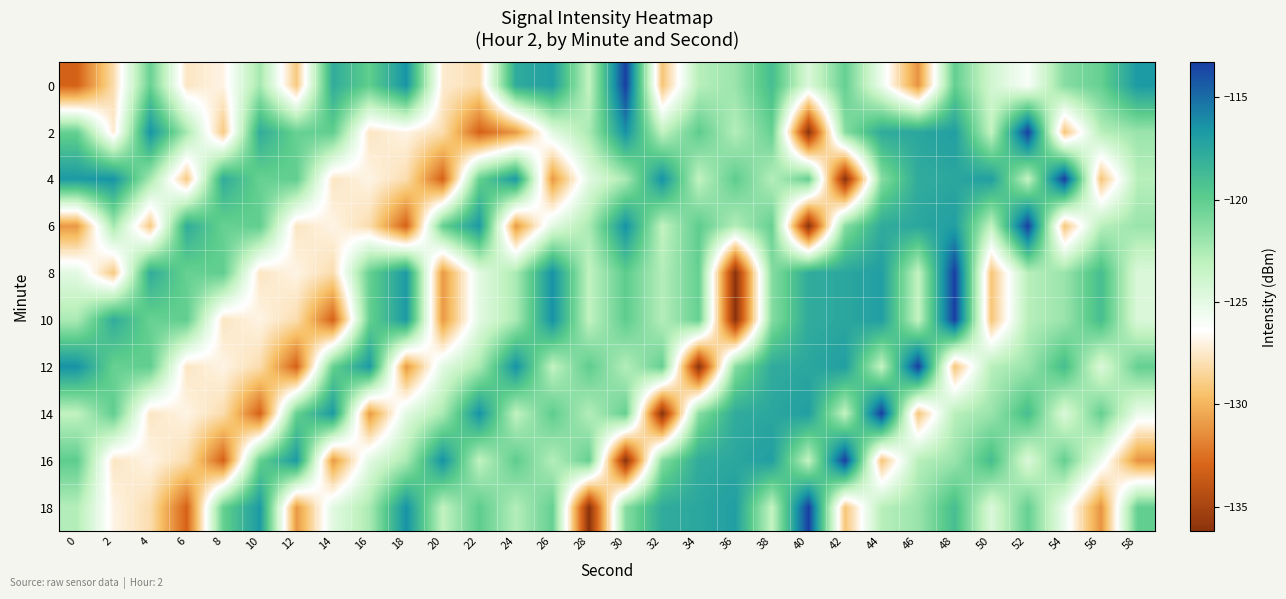

Rank the series by their maximum value, from lowest to highest.

0, 2, 4, 6, 8, 10, 12, 14, 16, 18